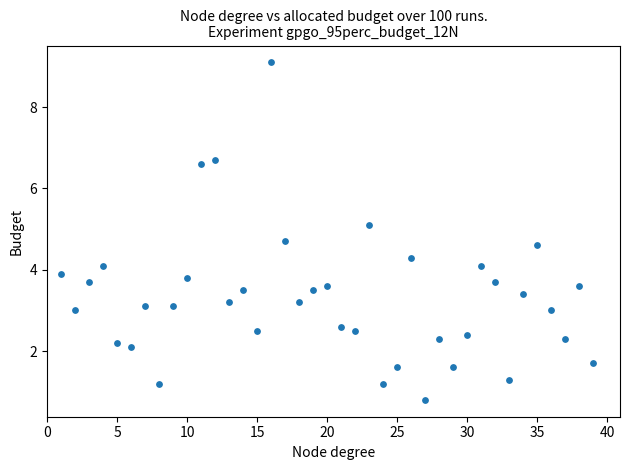

What is the range of Y values (max minus min)?

8.3